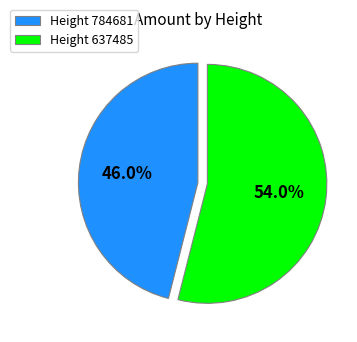

How many slices are in this pie chart?

2